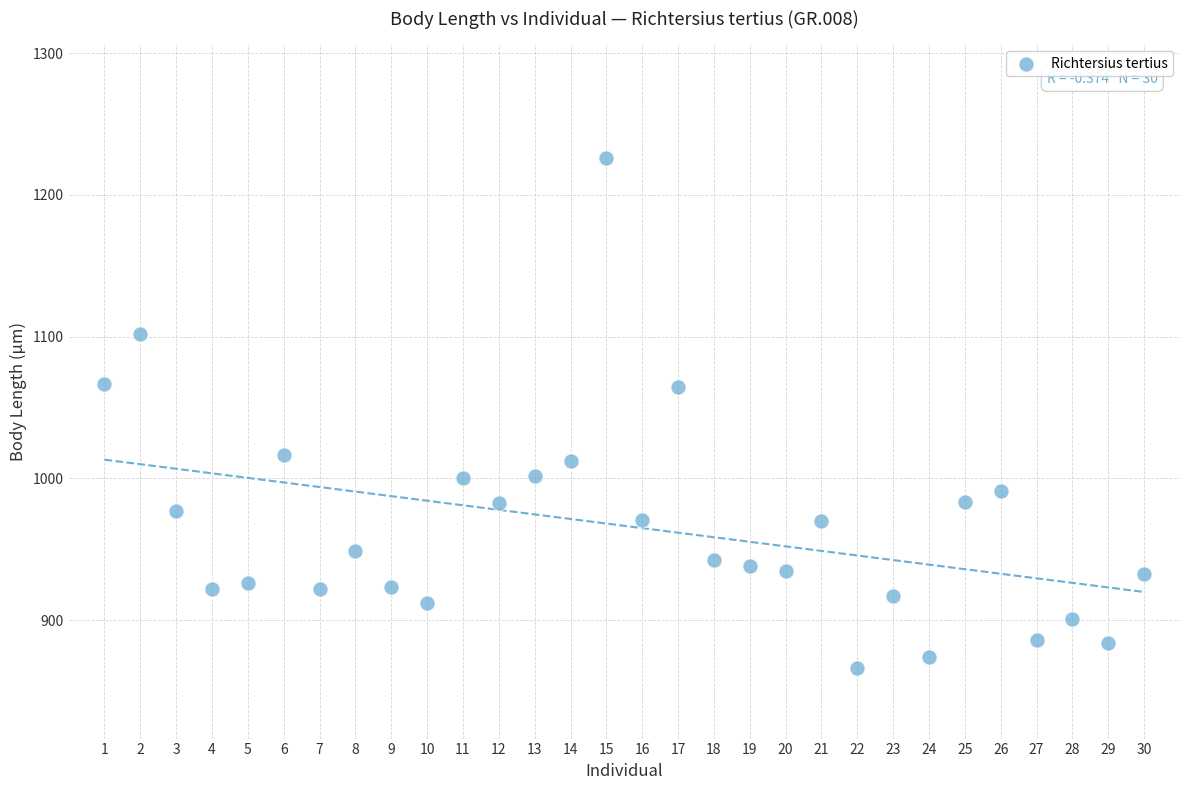

What is the range of Y values (max minus min)?

359.8